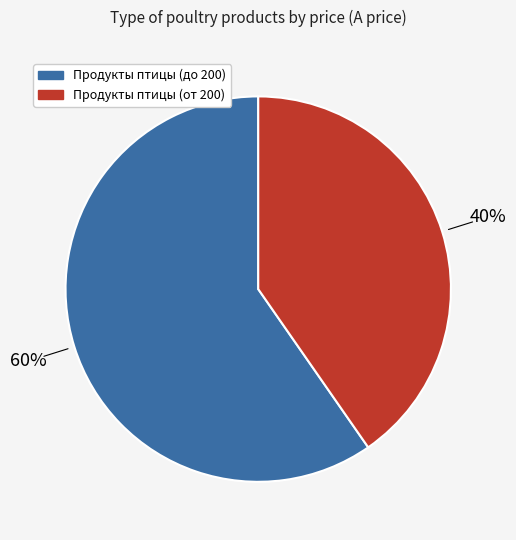

Is there any slice that represents more than half of the pie?

Yes